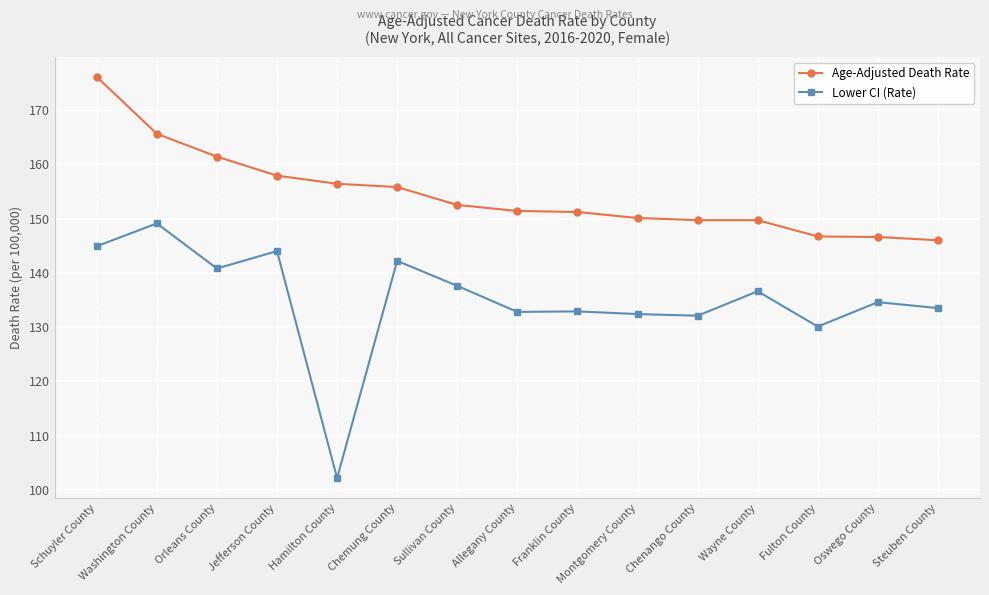

What is the minimum value for Age-Adjusted Death Rate?

146.0